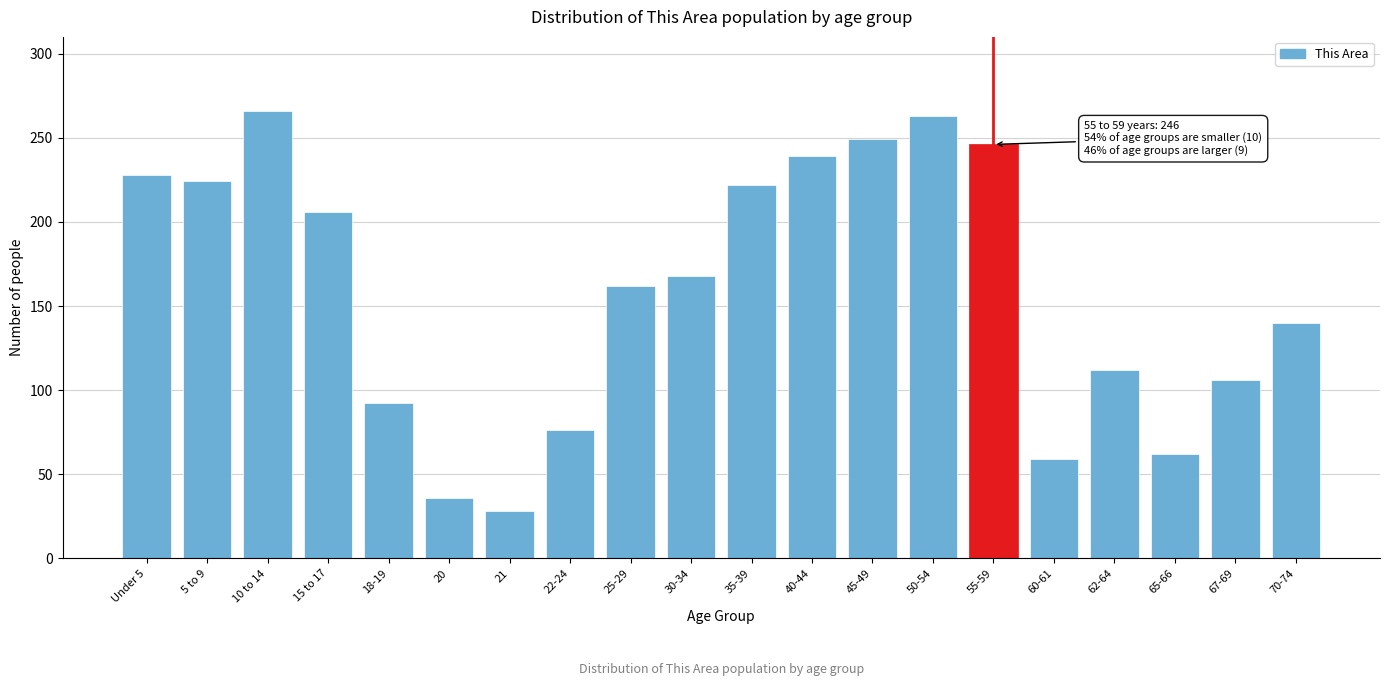

Reading right to left, extract all data points from this chart.

140	106	62	112	59	246	263	249	239	222	168	162	76	28	36	92	206	266	224	228